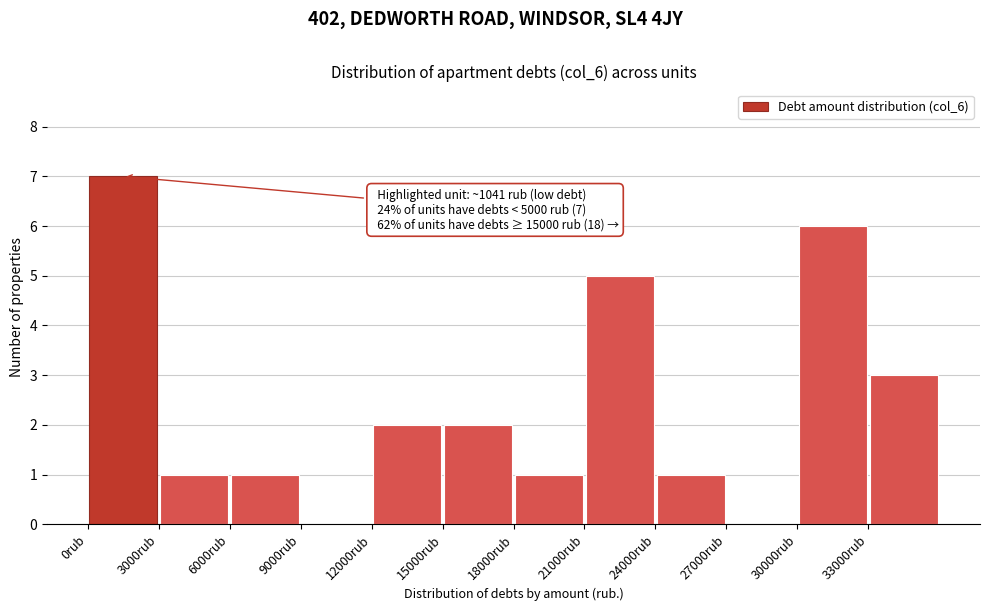

Which range on the x-axis has the tallest bar?

0 to 3000